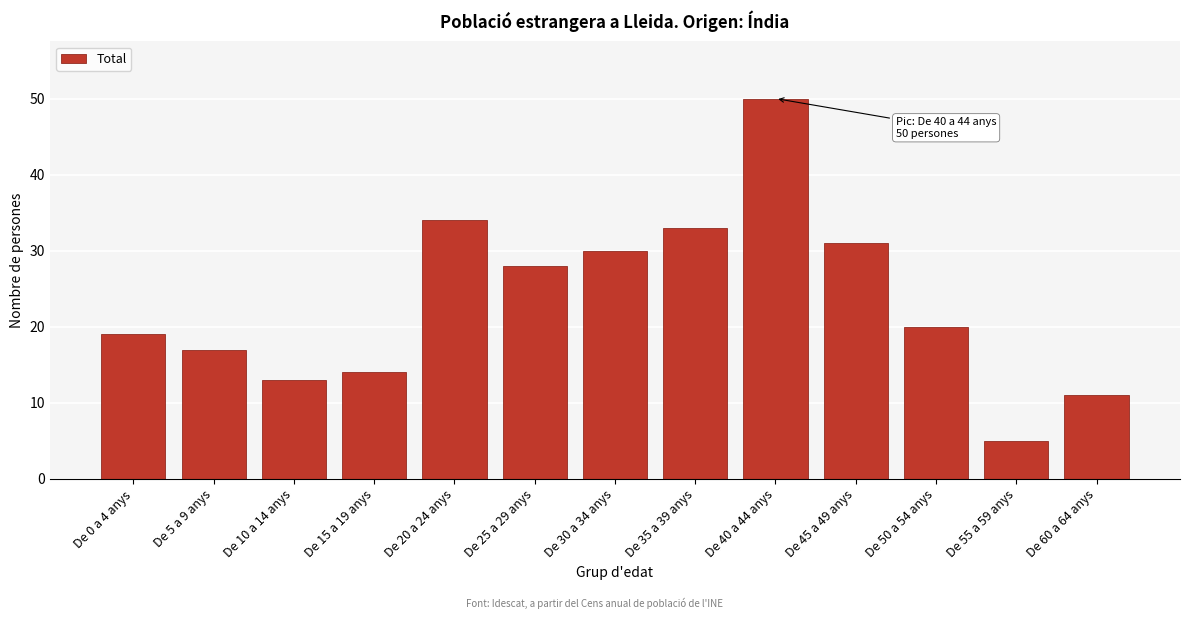

Reading left to right, what are all the values shown in this chart?

De 0 a 4 anys=19	De 5 a 9 anys=17	De 10 a 14 anys=13	De 15 a 19 anys=14	De 20 a 24 anys=34	De 25 a 29 anys=28	De 30 a 34 anys=30	De 35 a 39 anys=33	De 40 a 44 anys=50	De 45 a 49 anys=31	De 50 a 54 anys=20	De 55 a 59 anys=5	De 60 a 64 anys=11